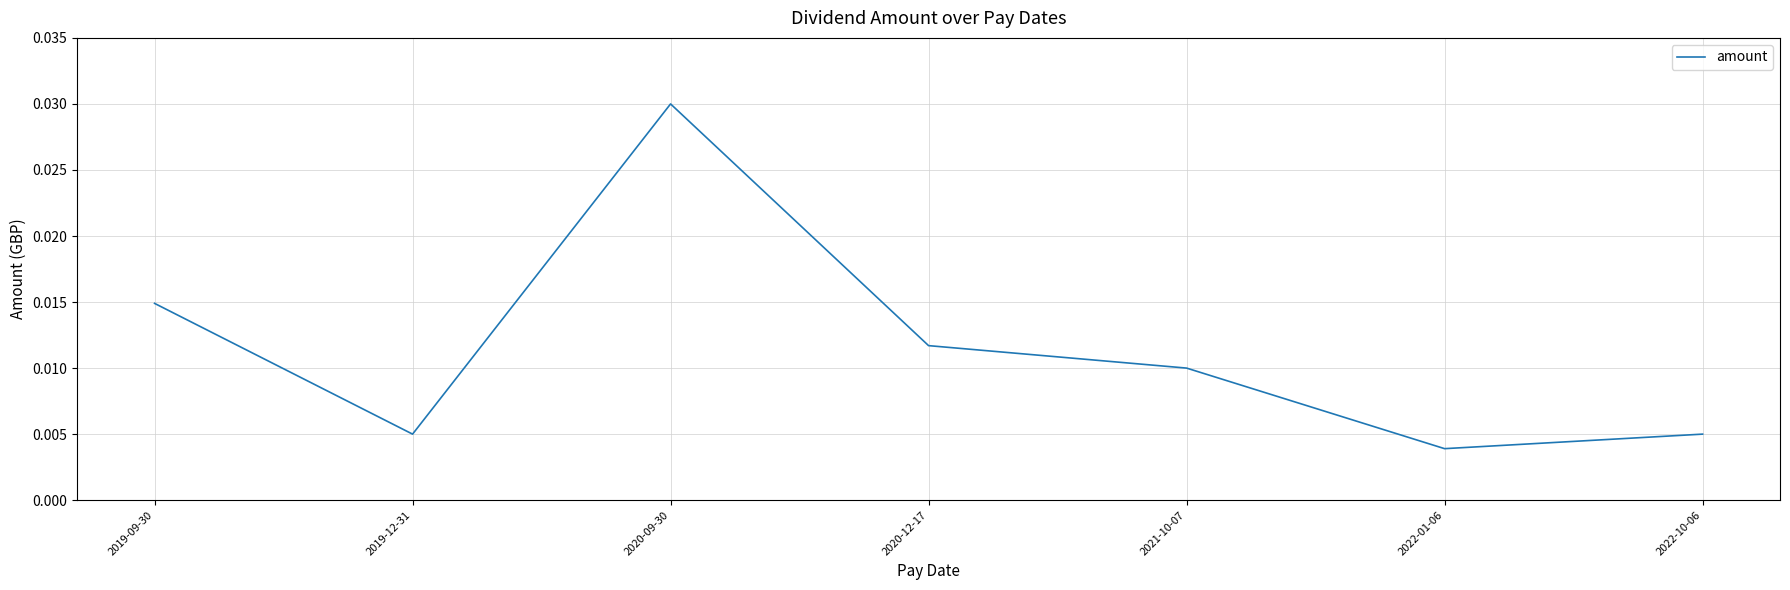

At which label is the value closest to 0?

2022-01-06